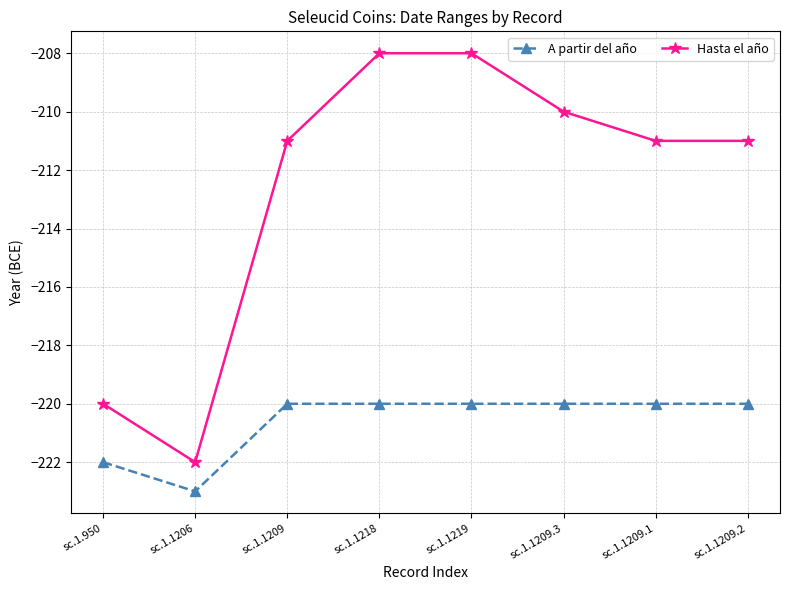

List the series in order of their peak value, lowest first.

A partir del año, Hasta el año